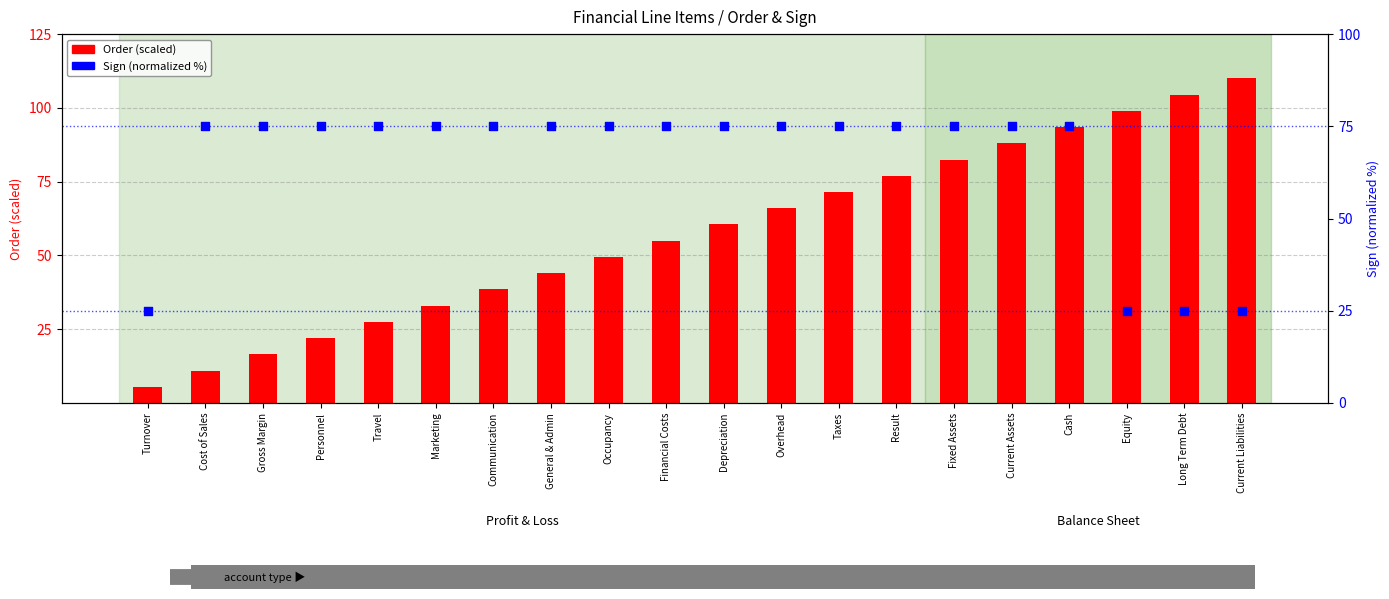

Which series reaches the minimum Y coordinate?

Order (scaled)